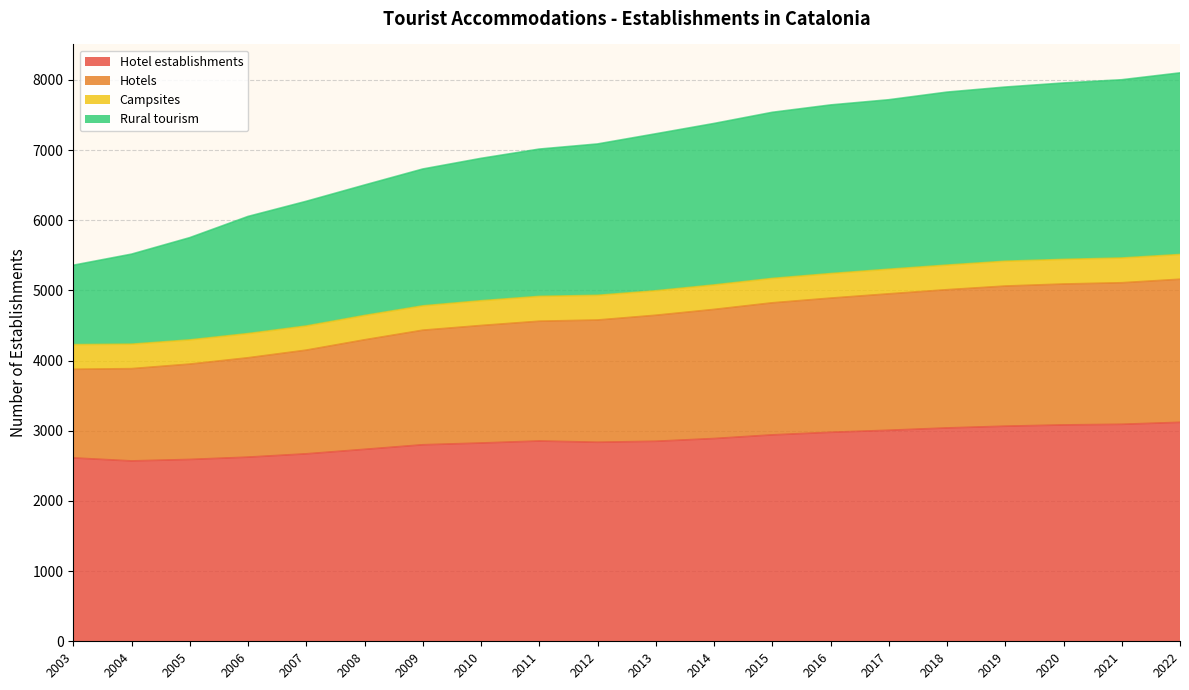

Where does the Hotels series first go above 1796?

2022